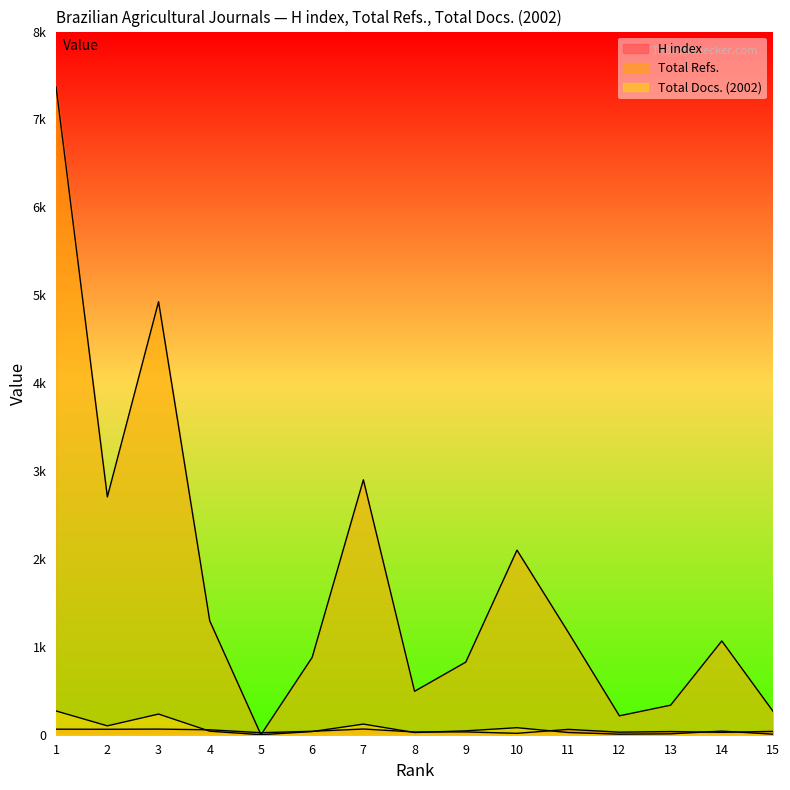

How many intersections are there between Total Refs. and H index?

2